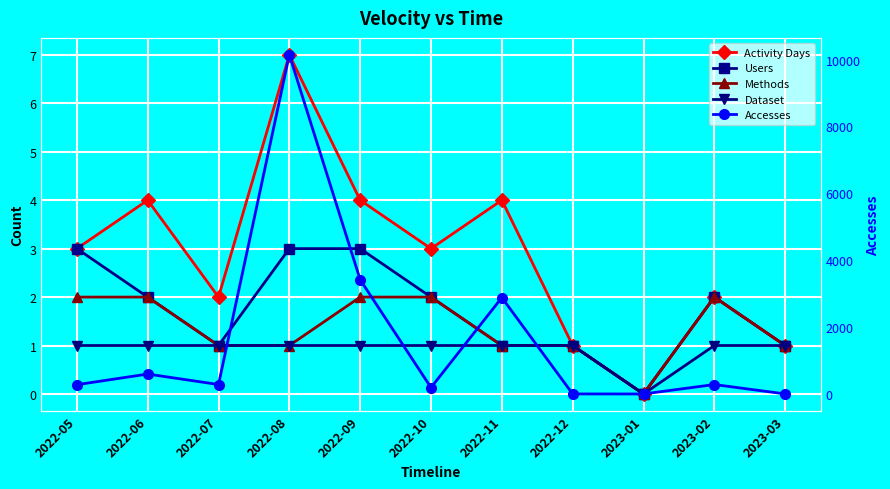

True or false: Dataset and Users intersect in this chart.

False